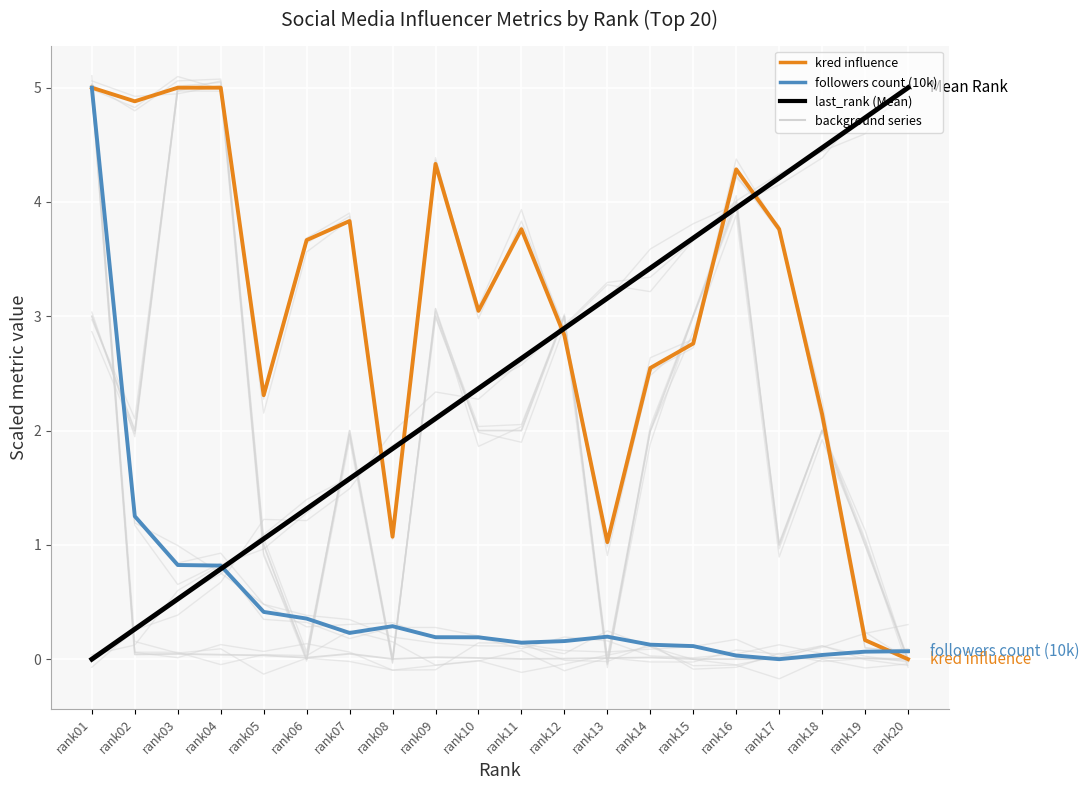

Is it true that followers count (10k) equals 1.4 at rank04?

False